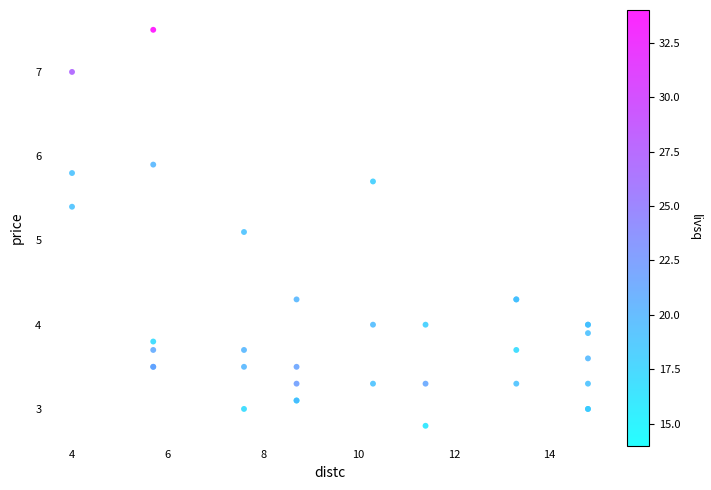

What Y value in the scatter plot is closest to 5?

5.1